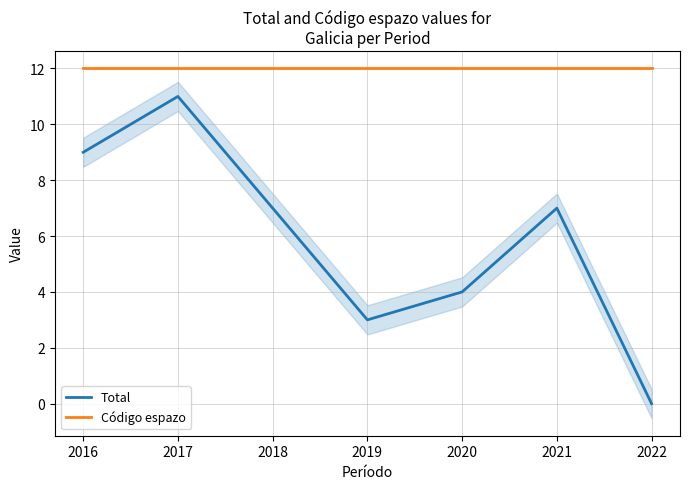

What is the greatest value displayed?

12